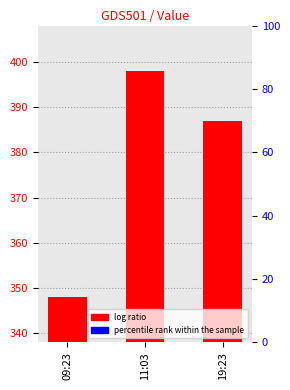

Which has a higher value, 19:23 or 09:23?

19:23